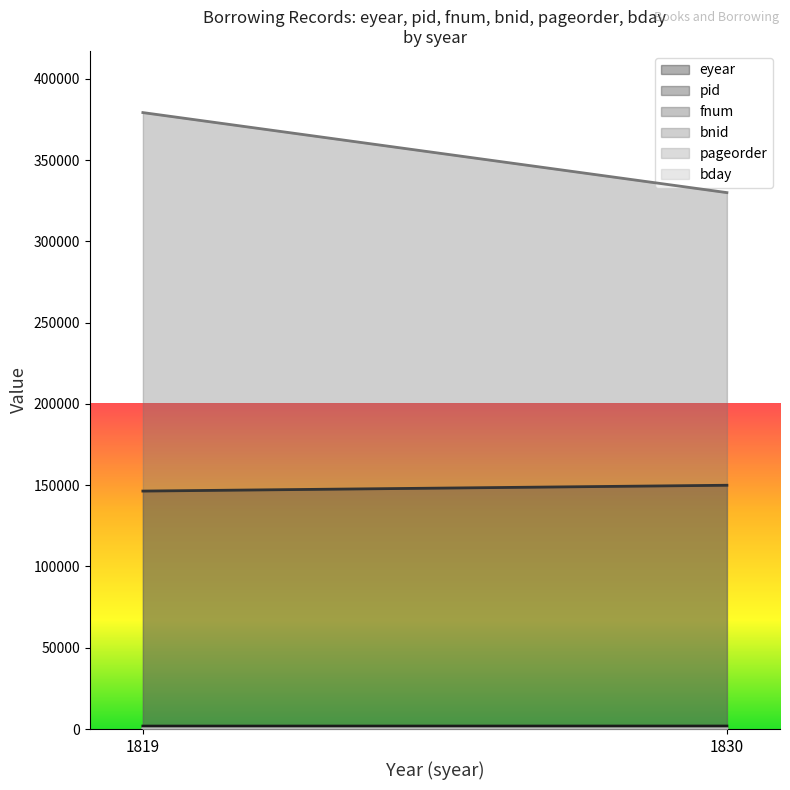

Is it true that fnum equals 12 at 1819?

False